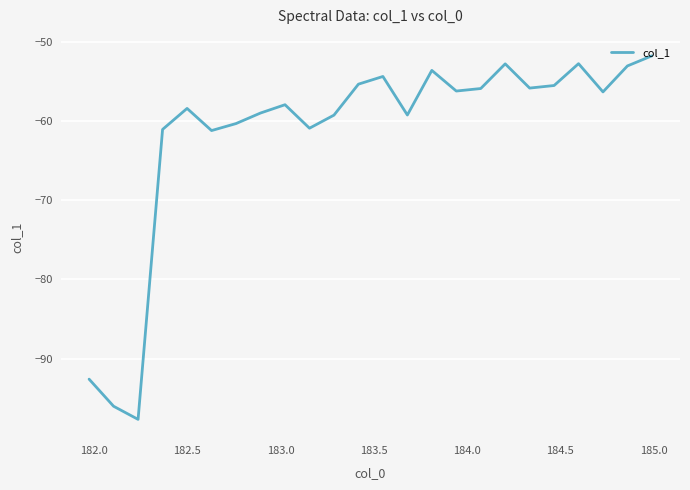

What is the difference between the maximum and minimum values?

45.9